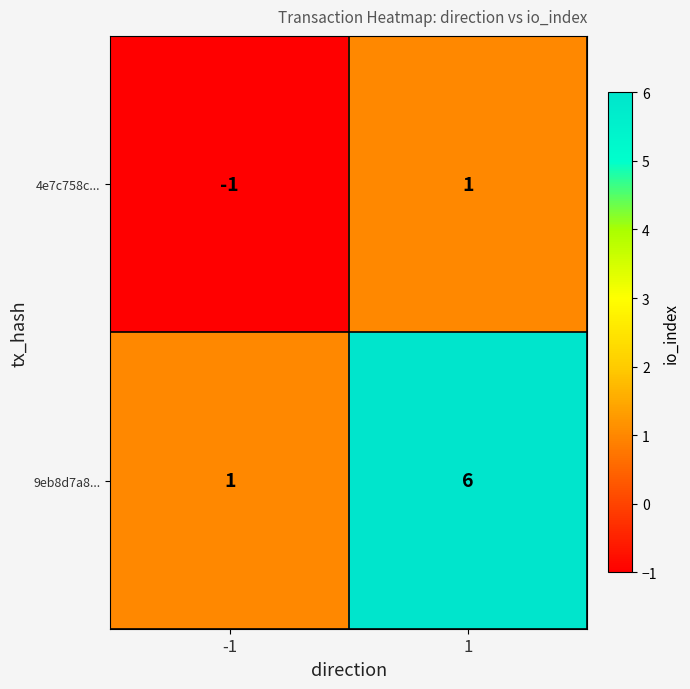

At -1, list the series in order from largest to smallest.

9eb8d7a8..., 4e7c758c...